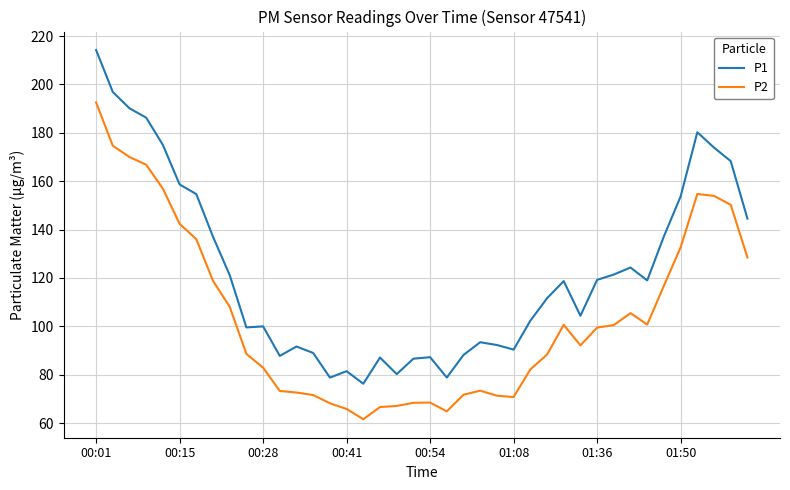

True or false: P2 and P1 intersect in this chart.

False